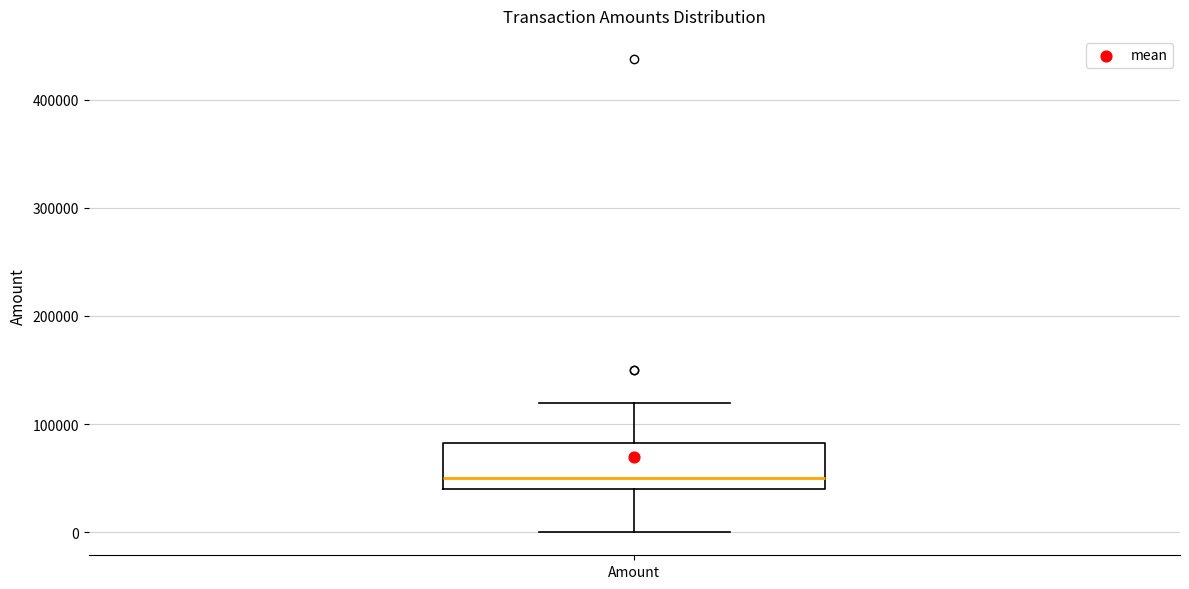

Where does the median line of the box for Amount sit on the y-axis? The values are not printed on the chart, so give them approximately, as read against the axis.

50000